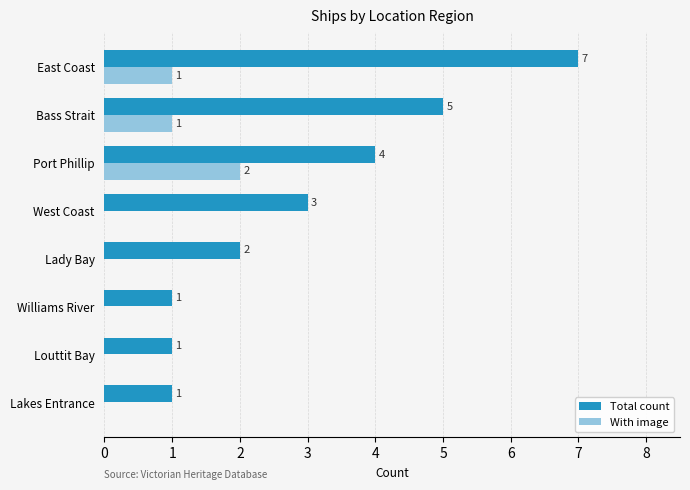

How many series are shown in this chart?

2